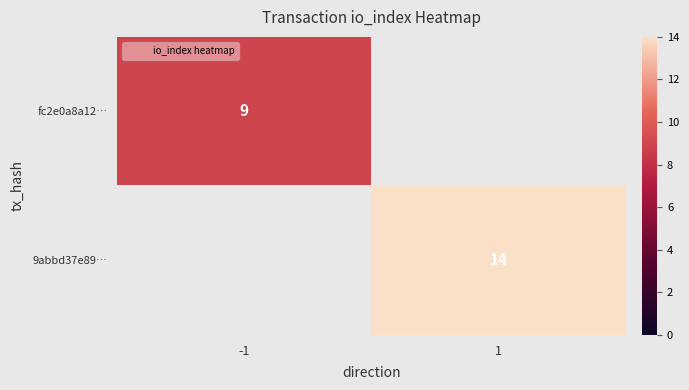

Which category has the highest value in the 9abbd37e89… series?

-1